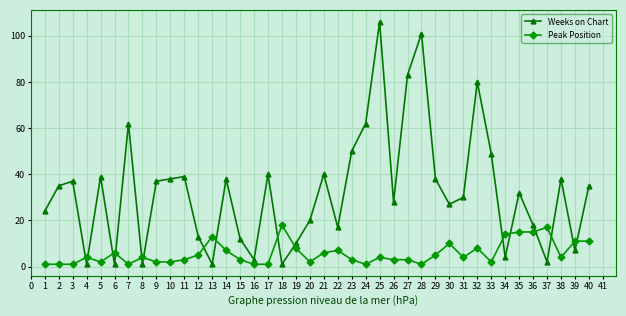

What are all the series names shown in the legend?

Weeks on Chart, Peak Position